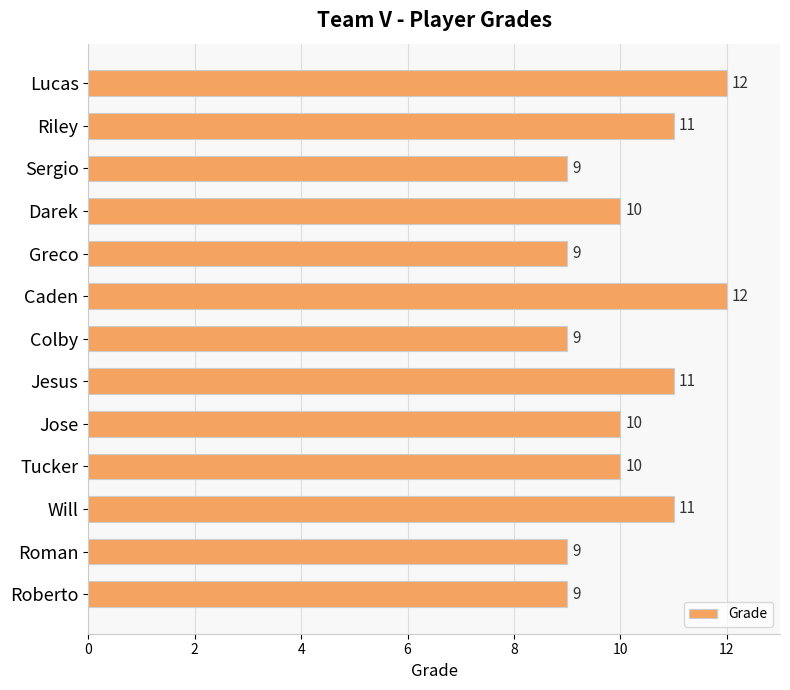

How many values are below 10?

5